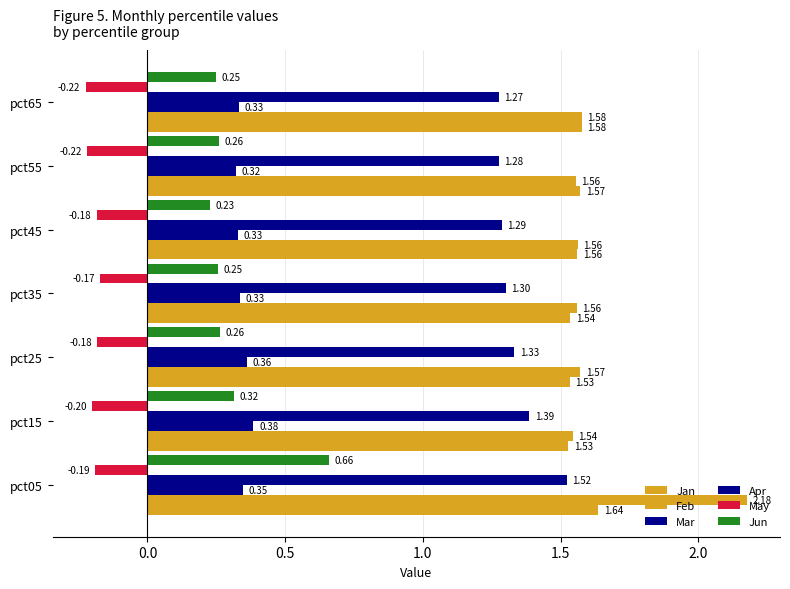

How many categories are shown in the chart?

7